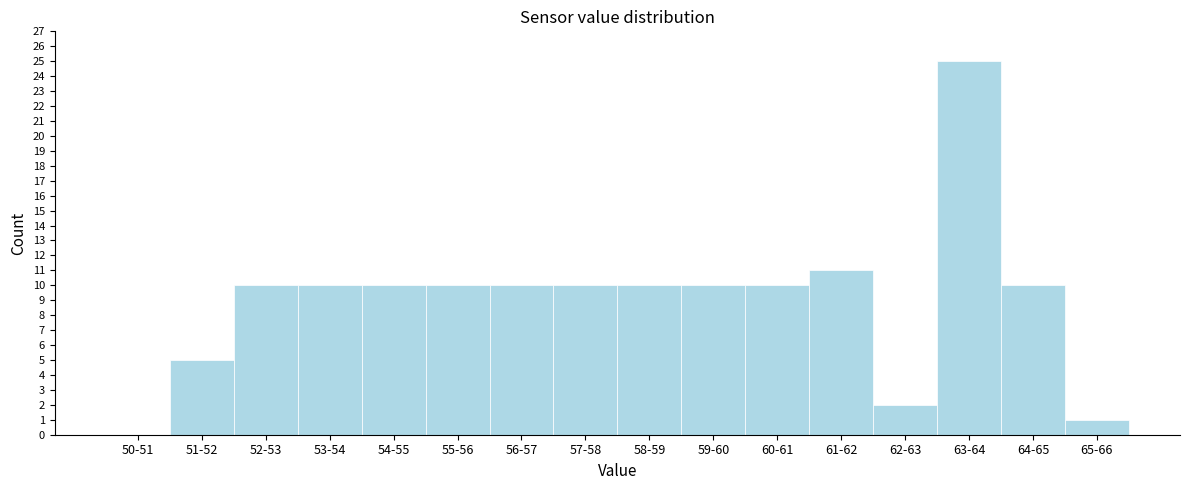

Reading right to left, transcribe all the data shown in this chart.

65-66=1	64-65=10	63-64=25	62-63=2	61-62=11	60-61=10	59-60=10	58-59=10	57-58=10	56-57=10	55-56=10	54-55=10	53-54=10	52-53=10	51-52=5	50-51=0